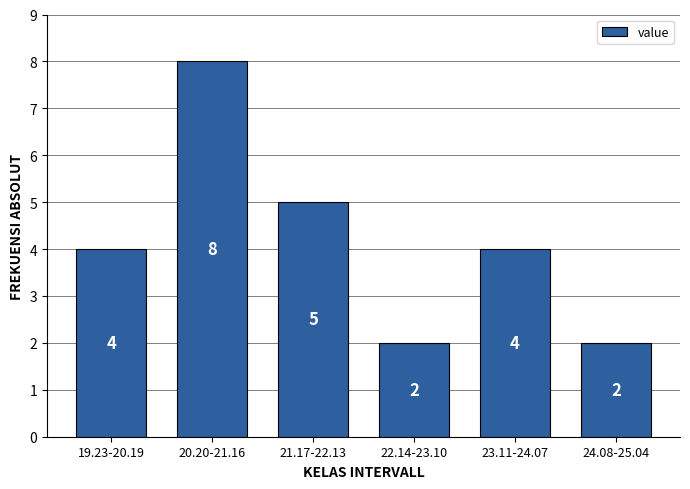

Reading left to right, transcribe all the data shown in this chart.

4	8	5	2	4	2